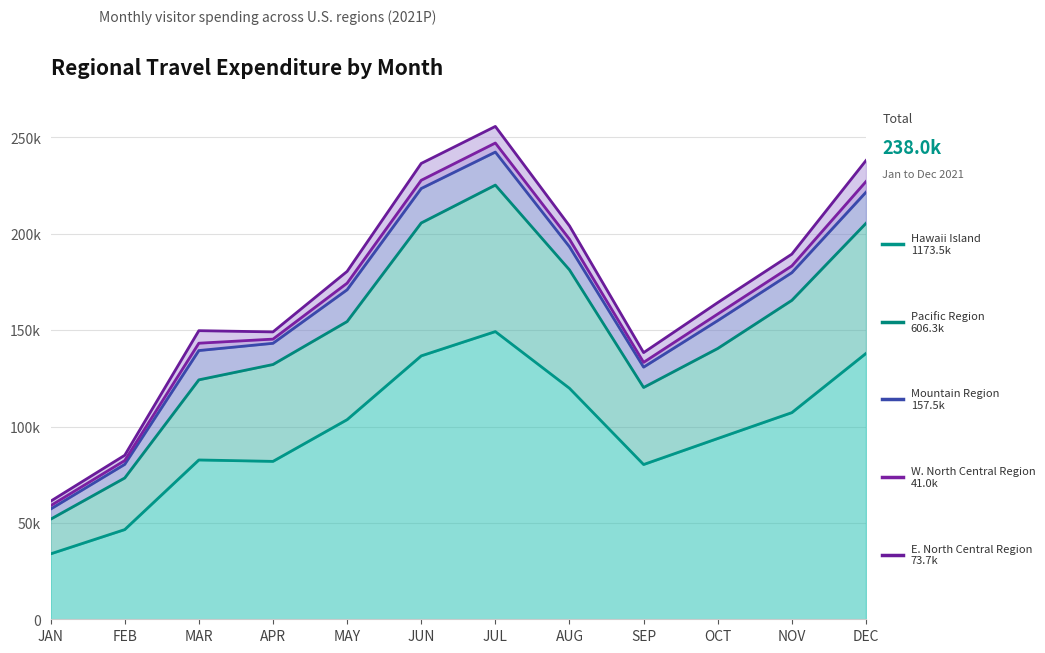

The value of Pacific Region at APR is 78537.9. True or false?

False